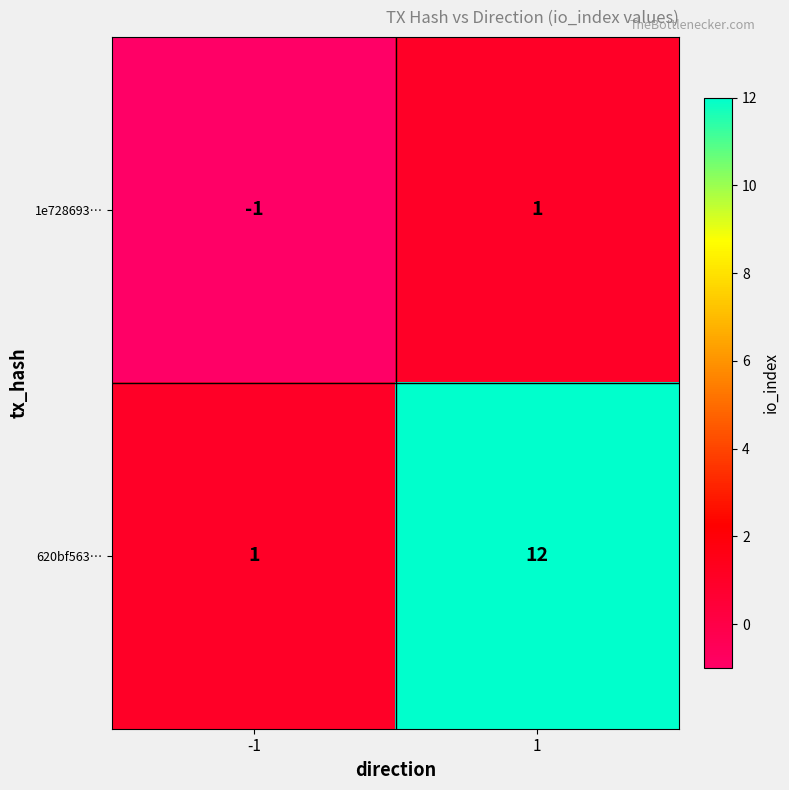

At which category is the sum across all series the highest?

1